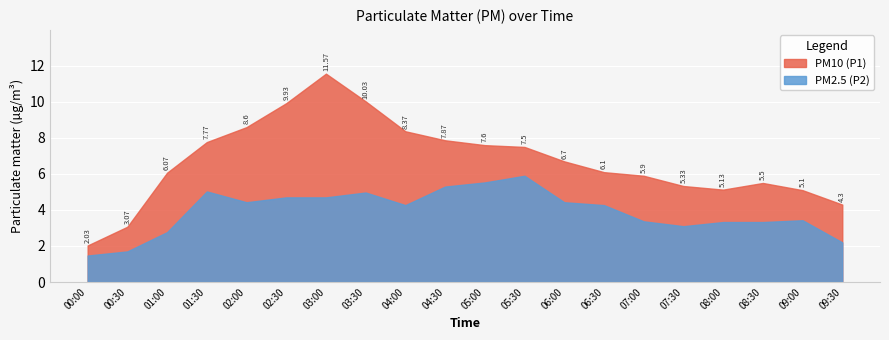

Which category has the highest value in the P2 series?

05:30